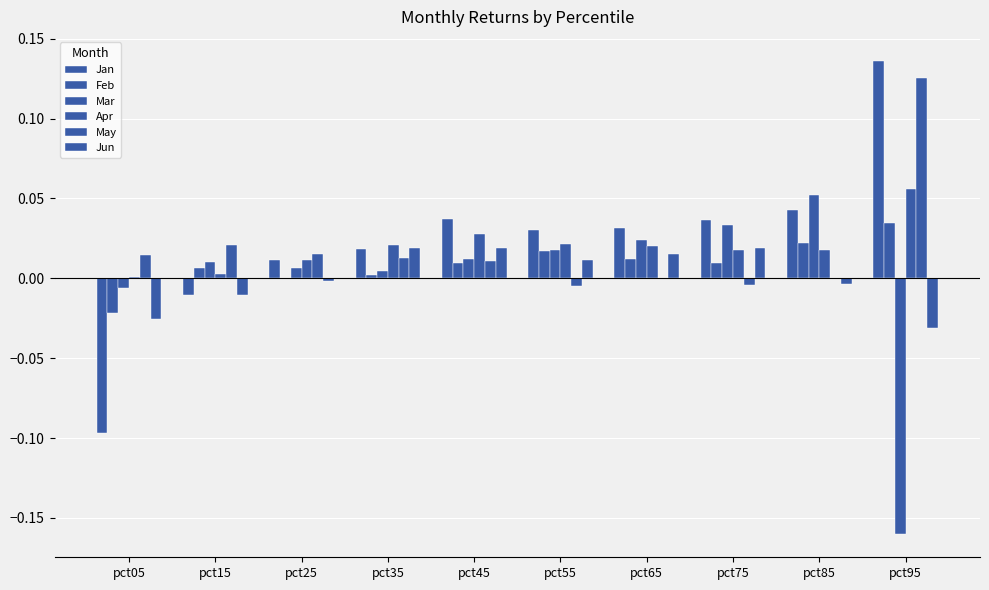

Which series has the largest total across all categories?

Jan